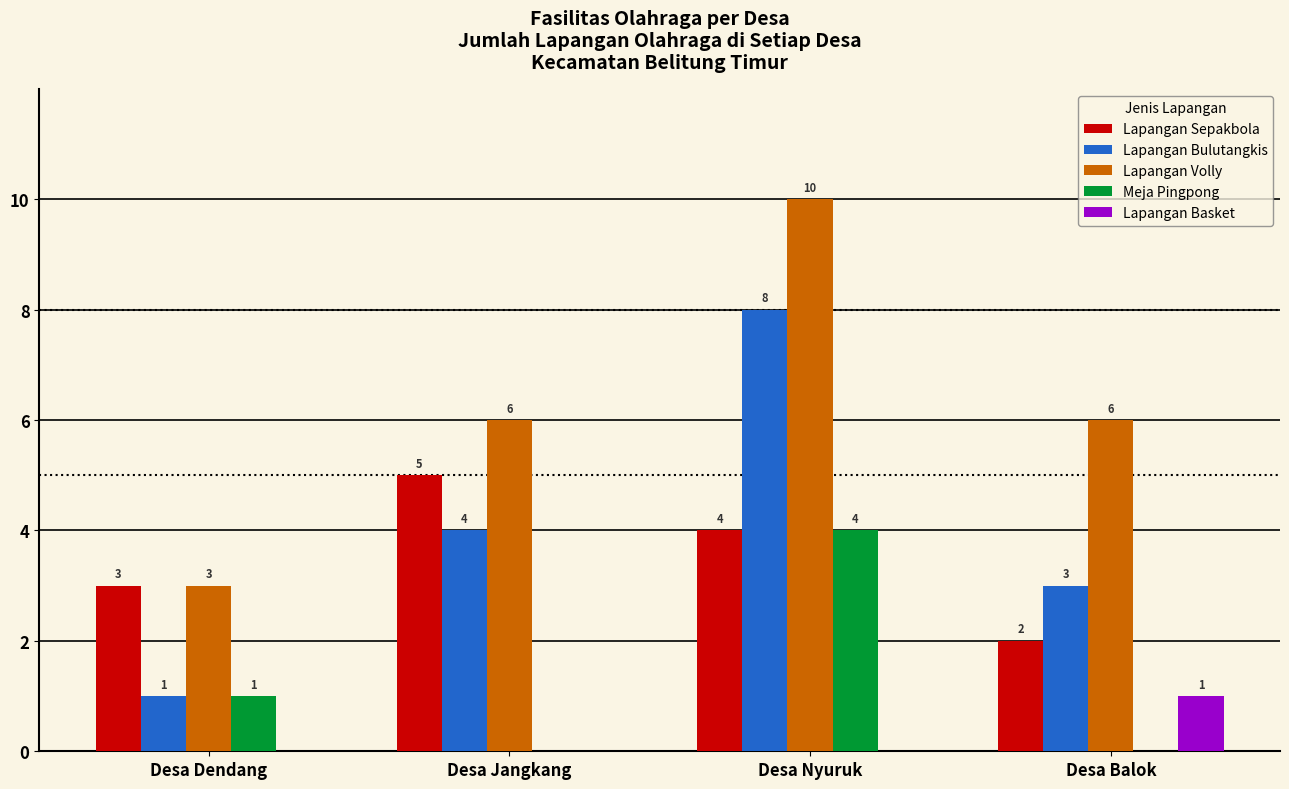

What are all the series names shown in the legend?

Lapangan Sepakbola, Lapangan Bulutangkis, Lapangan Volly, Meja Pingpong, Lapangan Basket